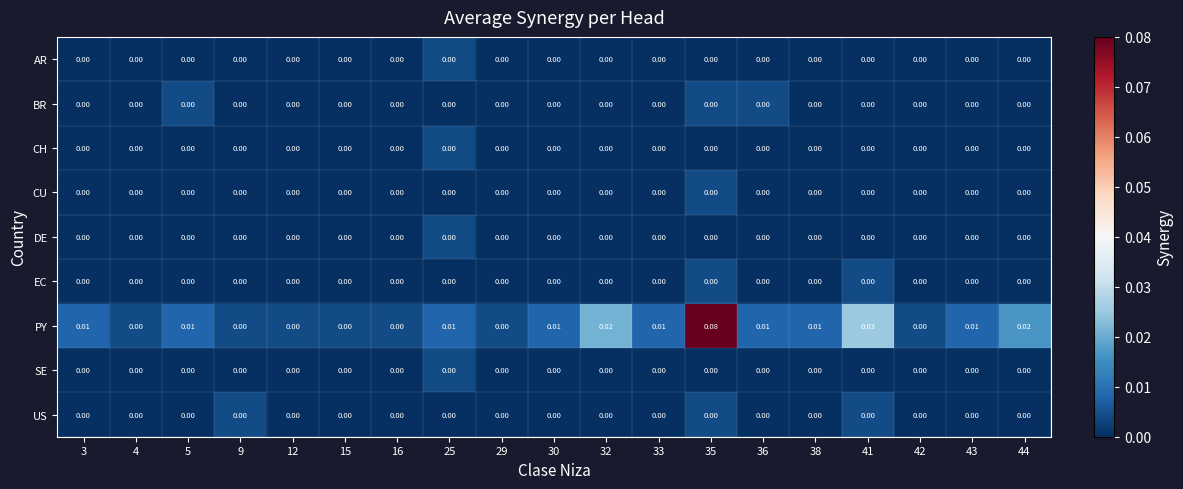

Which series has the largest range (max minus min)?

PY